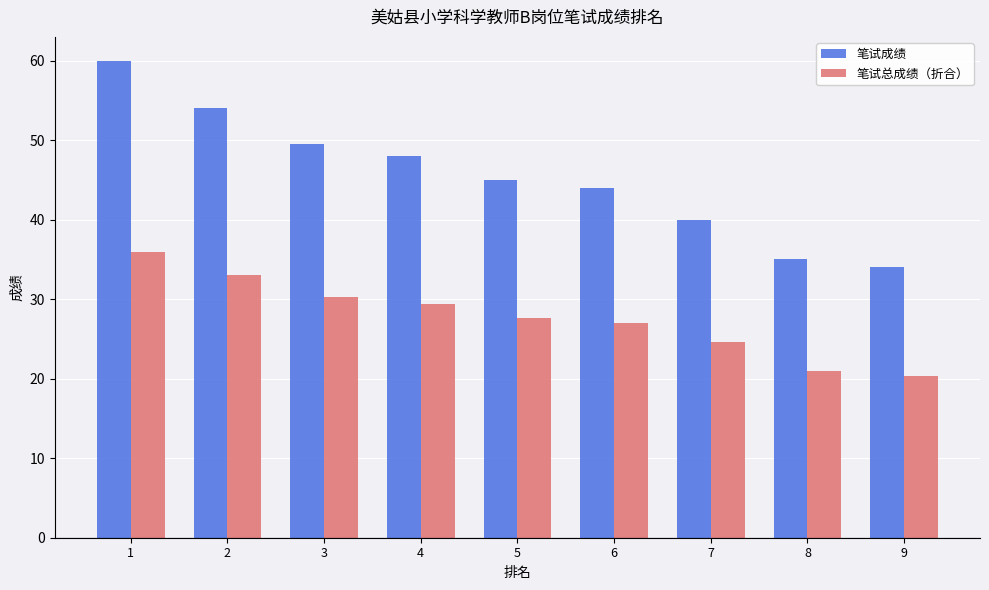

What is the spread (max minus min) of values at 9?

13.6